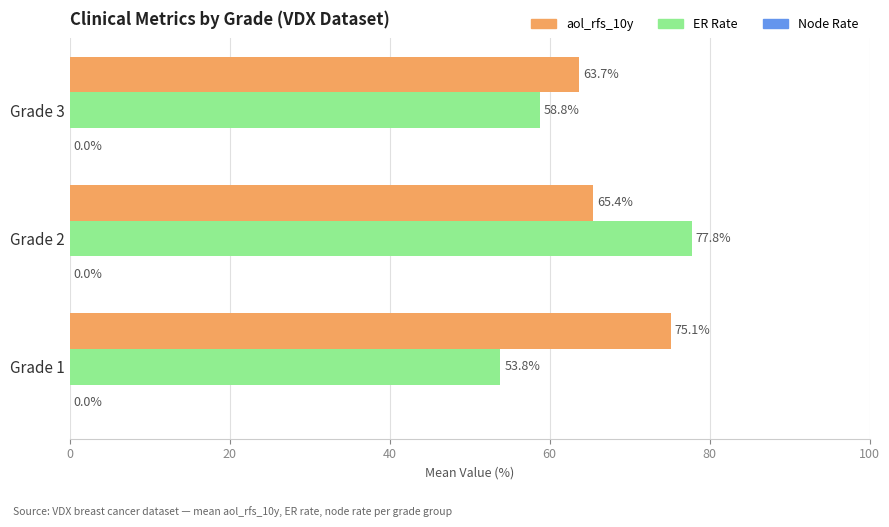

What is the total value across all series at Grade 3?

122.5